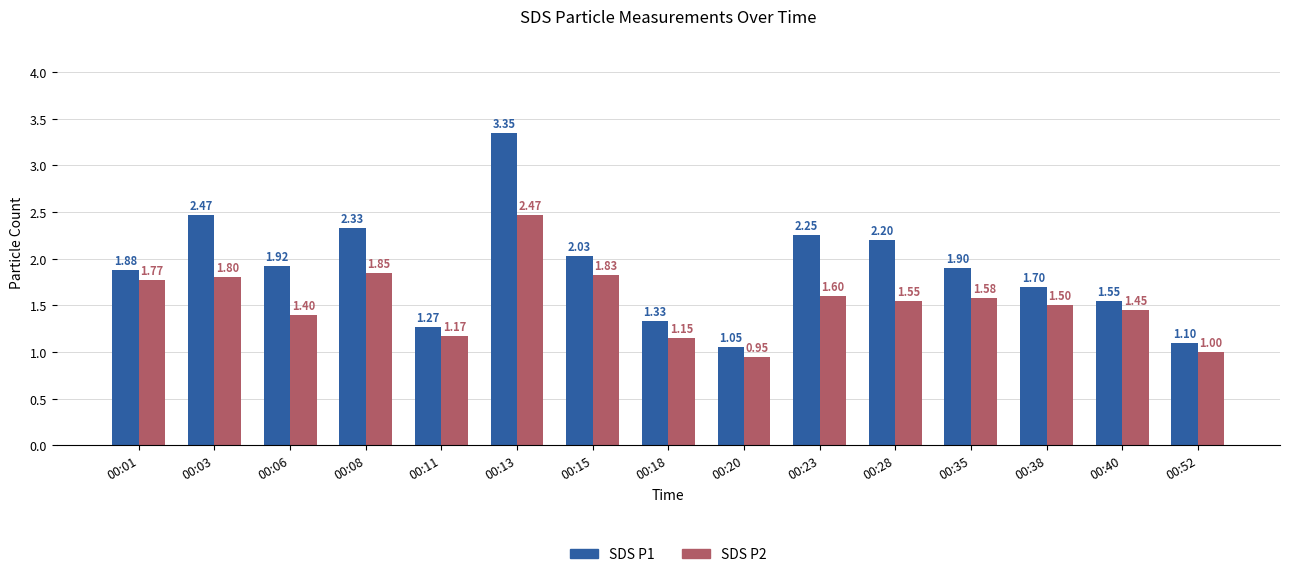

Is it true that SDS P1 equals 0.7 at 00:11?

False